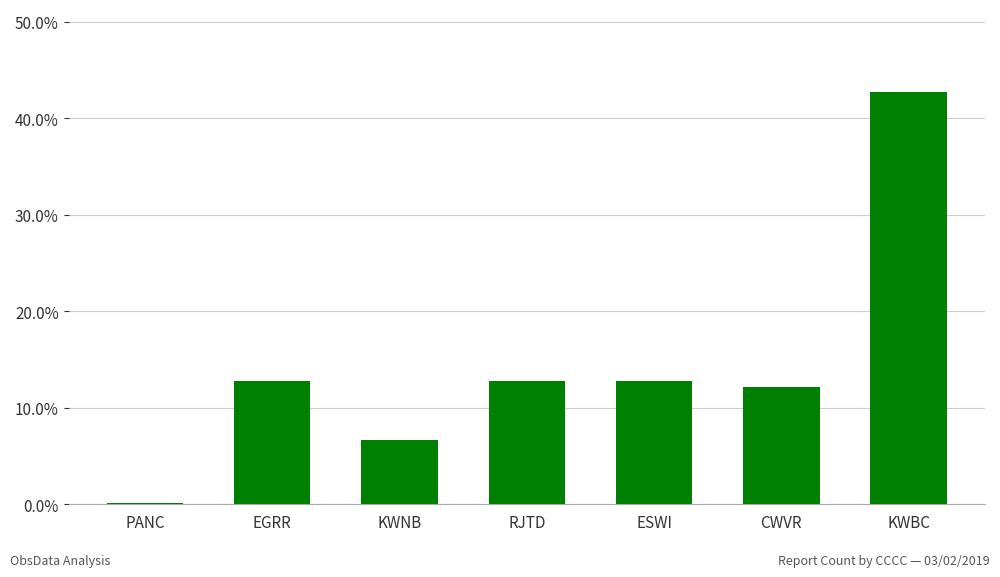

Are the bars horizontal?

No